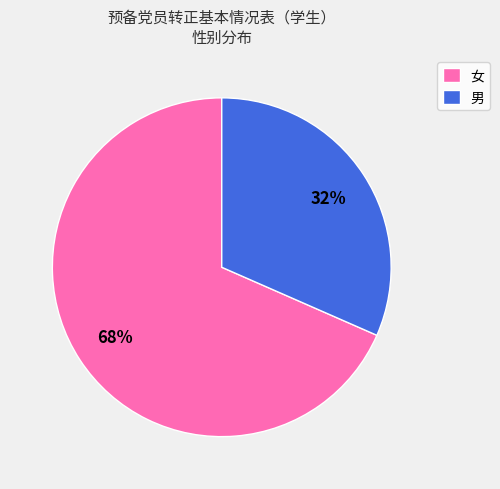

Is it true that 女 is 68% of the pie?

True